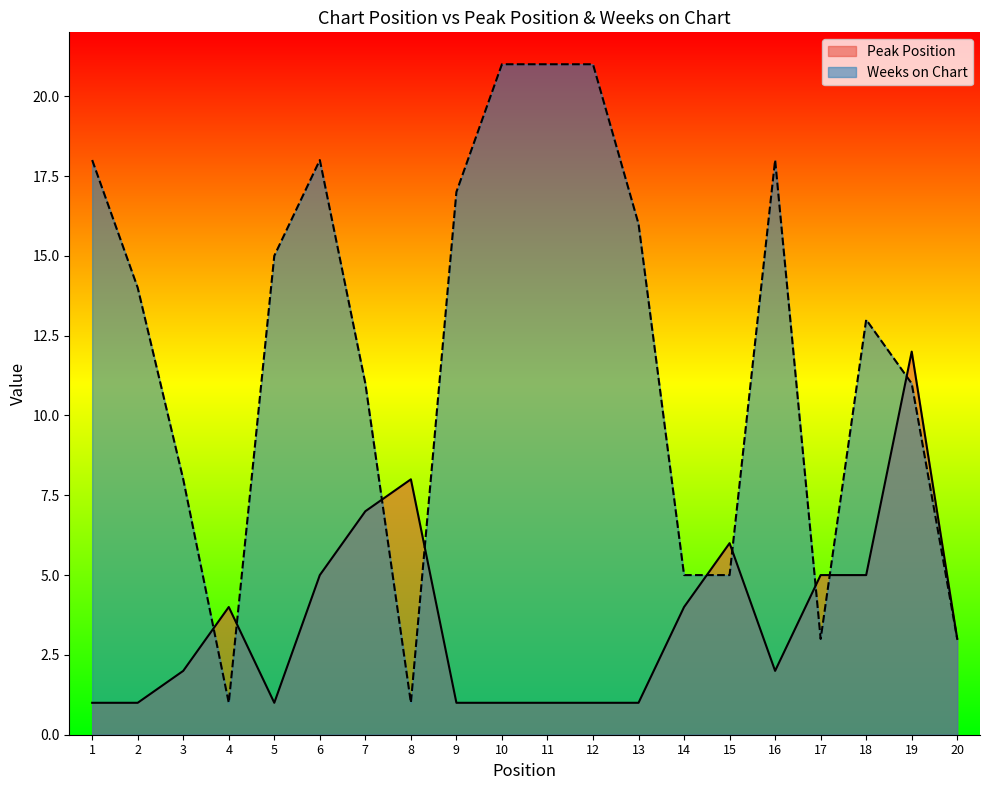

At 12, list the series in order from largest to smallest.

Weeks on Chart, Peak Position